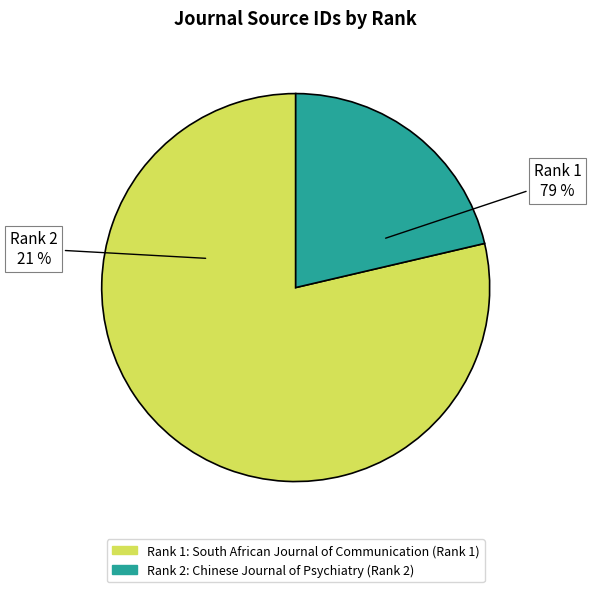

Is there any slice that represents more than half of the pie?

Yes